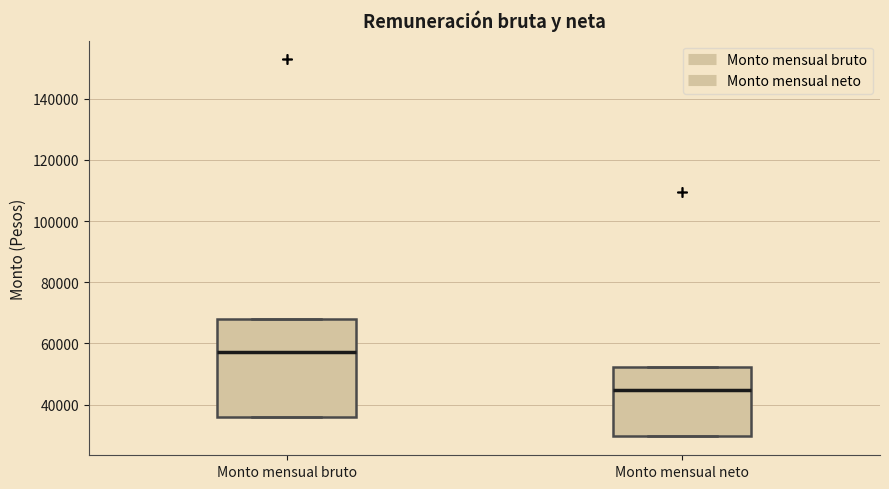

Where does the median line of the box for Monto mensual bruto sit on the y-axis? The values are not printed on the chart, so give them approximately, as read against the axis.

58000